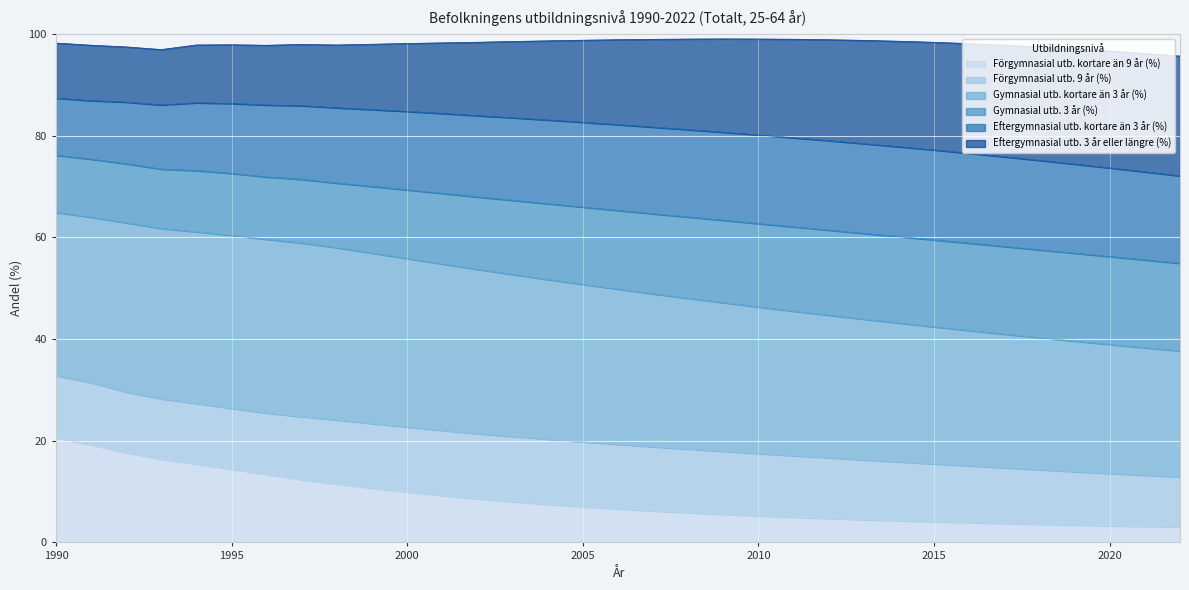

What are all the series names shown in the legend?

Förgymnasial utb. kortare än 9 år (%), Förgymnasial utb. 9 år (%), Gymnasial utb. kortare än 3 år (%), Gymnasial utb. 3 år (%), Eftergymnasial utb. kortare än 3 år (%), Eftergymnasial utb. 3 år eller längre (%)